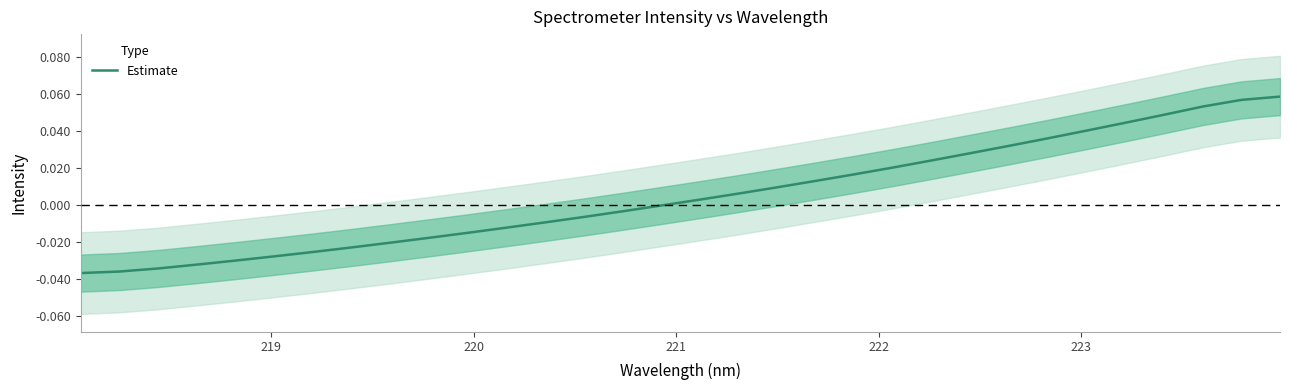

What is the difference between the second highest and second lowest values?

0.1